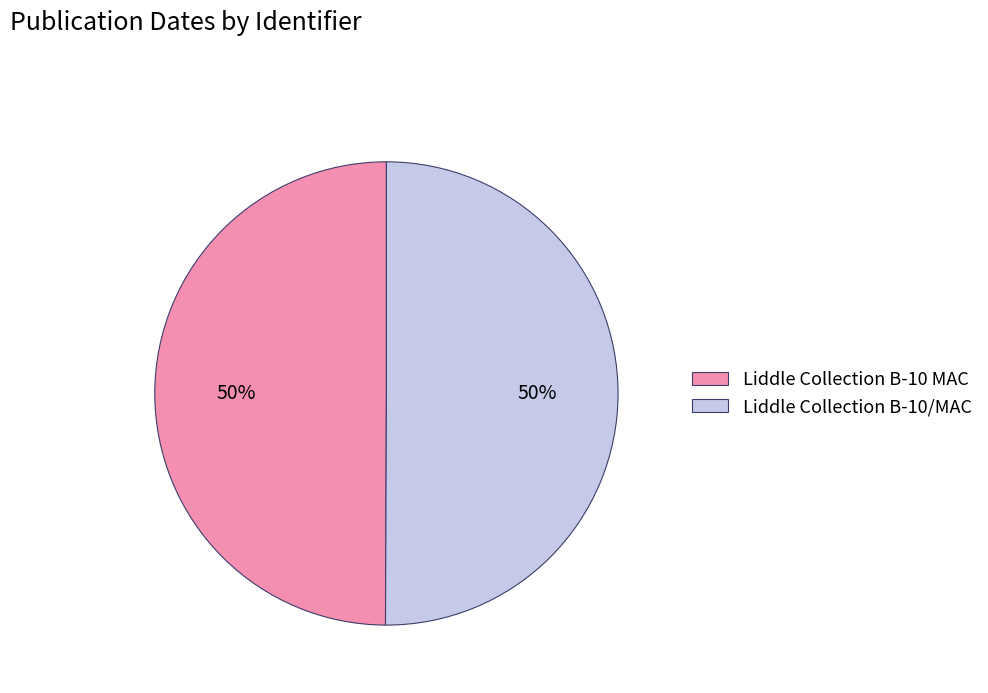

Count the number of slices in the pie.

2